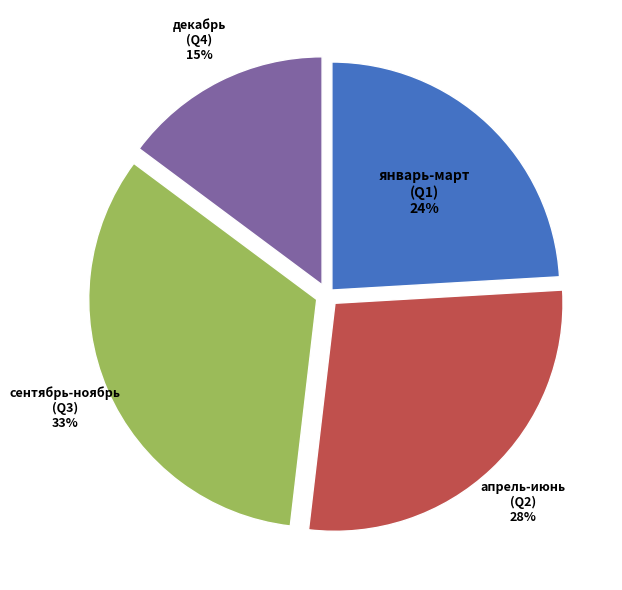

To the nearest percent, what is the combined percentage of декабрь (Q4) and январь-март (Q1)?

39%